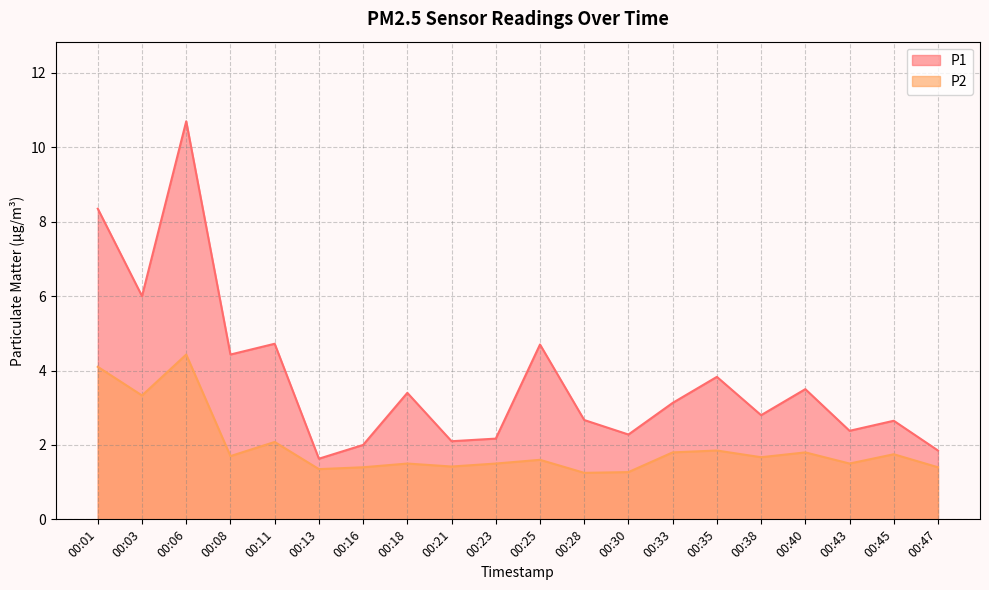

What is the smallest value displayed?

1.2